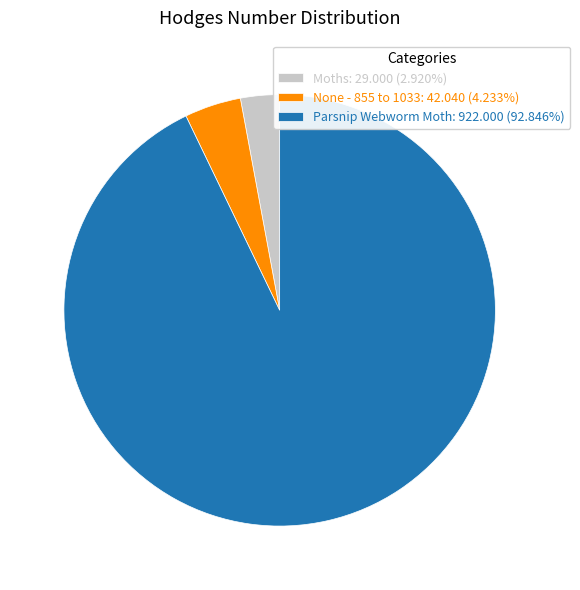

How many segments does this pie chart have?

3